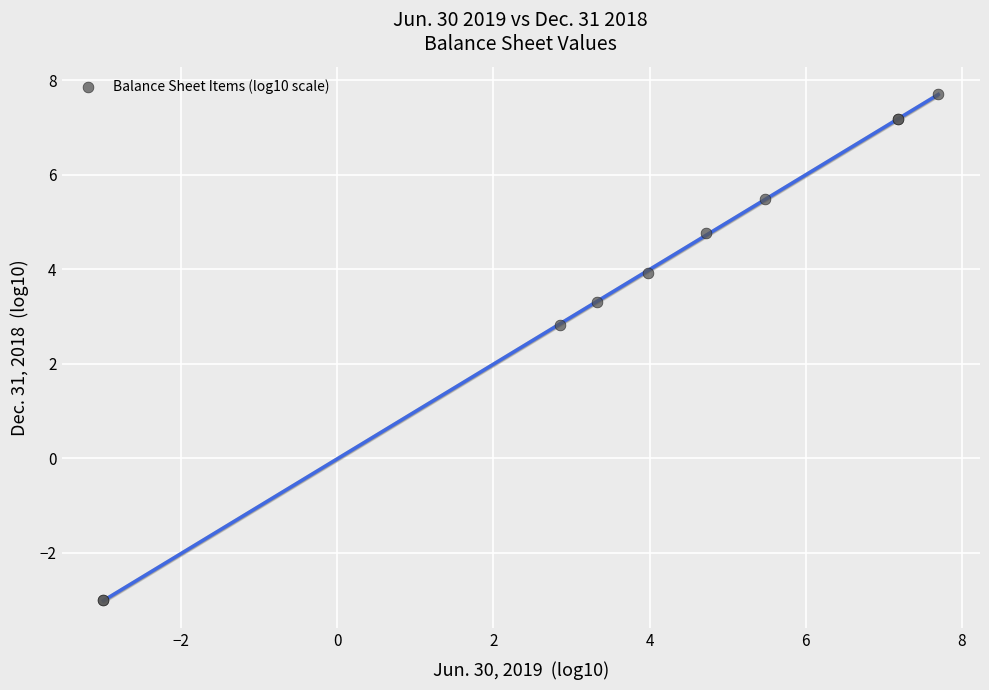

What Y value in the scatter plot is closest to 2?

2.8